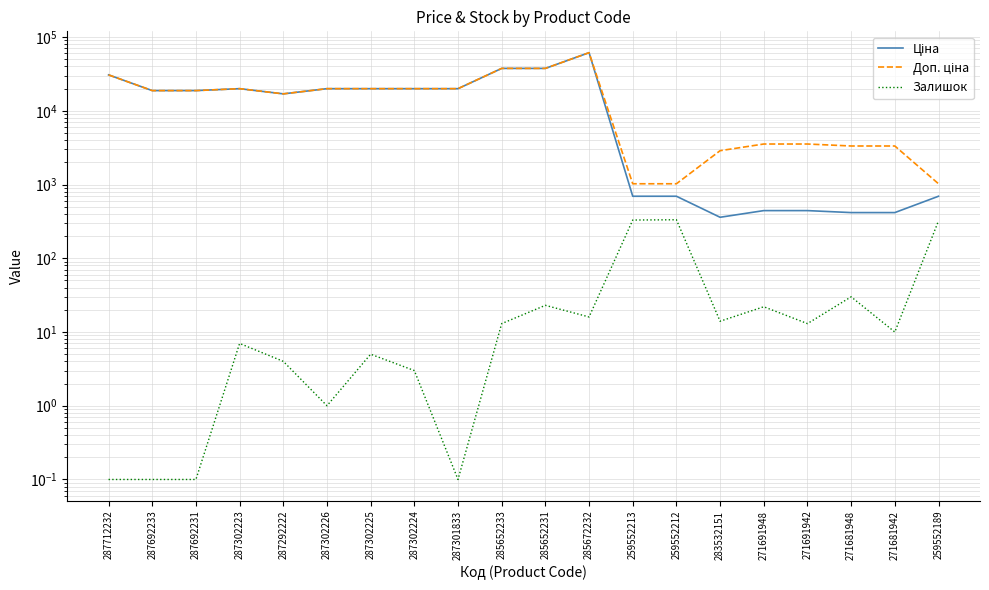

Which category has the highest value across all series?

285672232